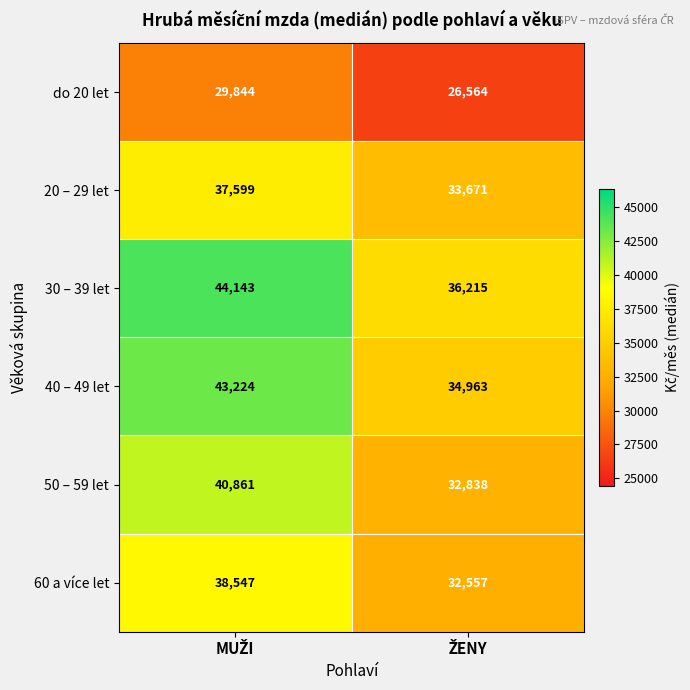

List the series in order of their peak value, lowest first.

do 20 let, 20 – 29 let, 60 a více let, 50 – 59 let, 40 – 49 let, 30 – 39 let